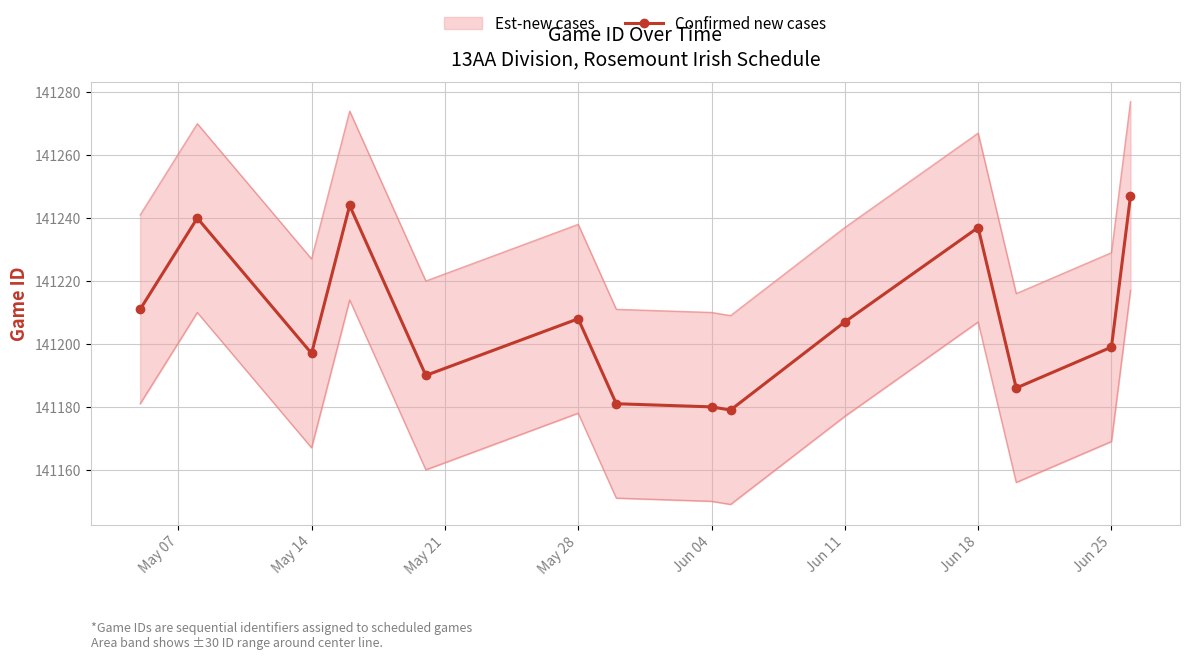

What is the highest value of the Confirmed new cases series?

141247